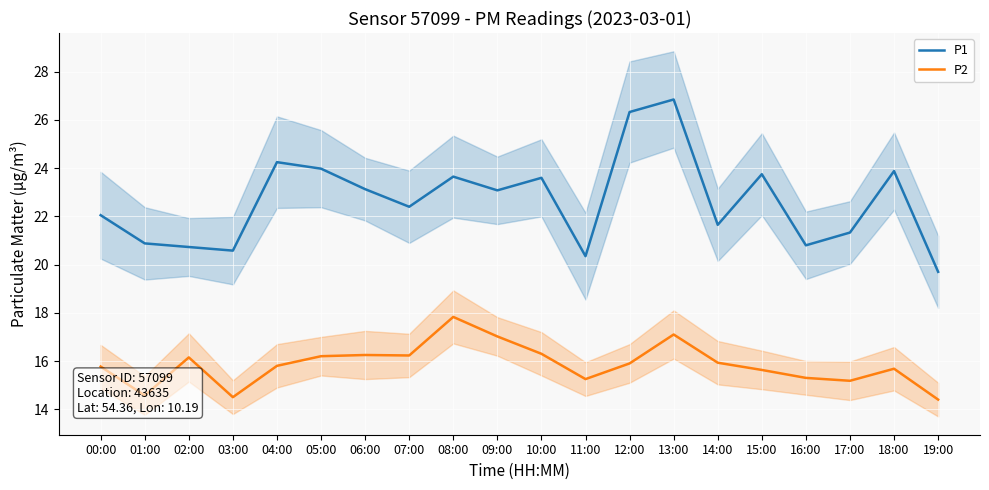

True or false: P2 has a value of 16.2 at 05:00.

True